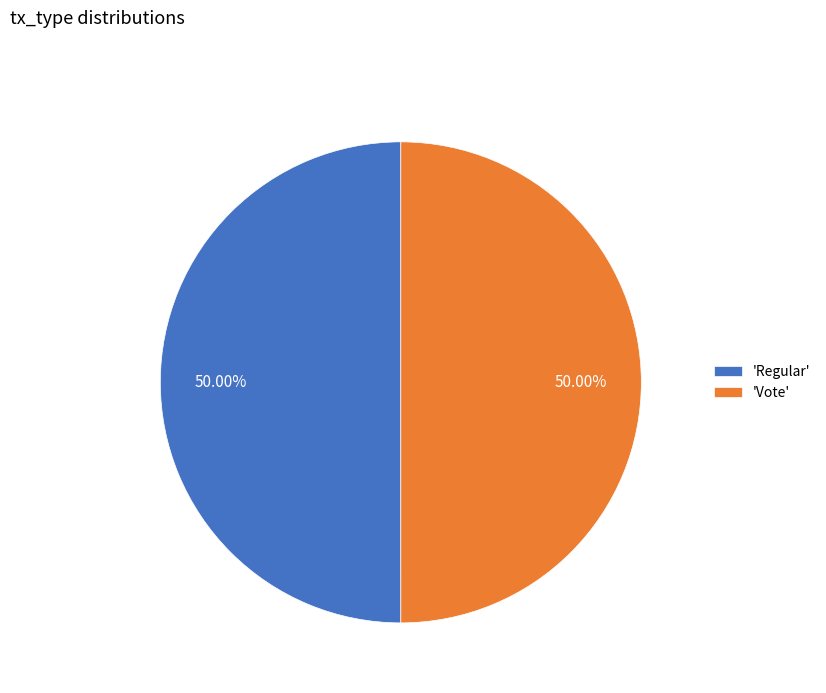

What is the ratio of the value at 'Regular' to the value at 'Vote'?

1.0